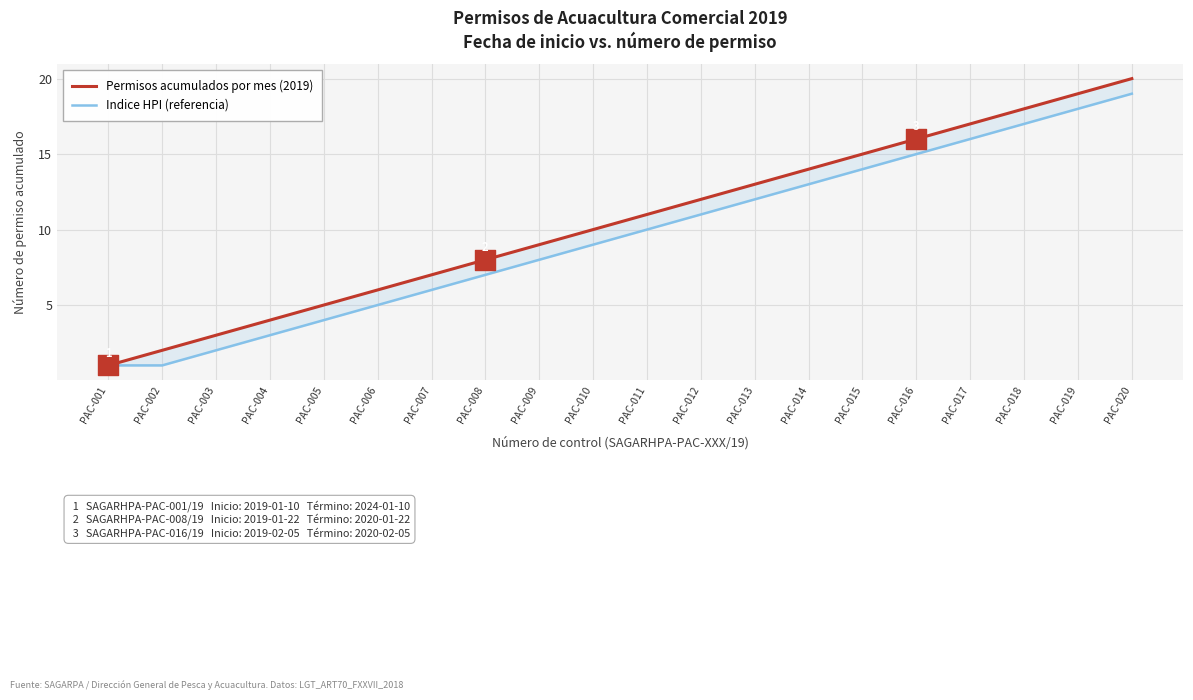

Which series has the largest total across all categories?

Permisos acumulados por mes (2019)